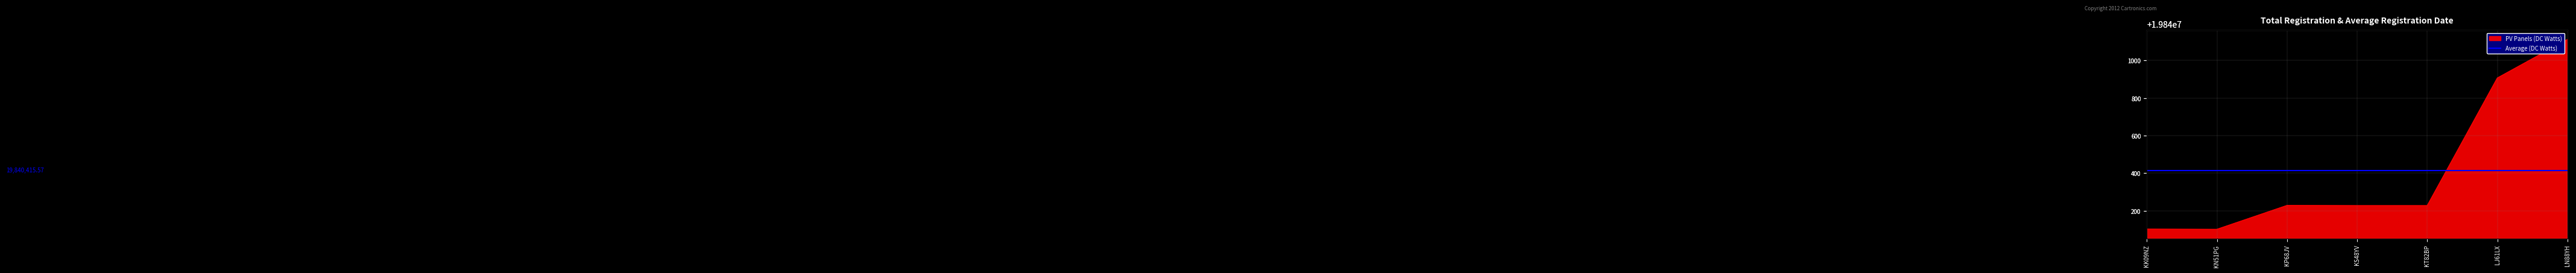

List the labels in order of value, smallest first.

KN51PG, KK09NZ, KS48YV, KT82BP, KP68JV, LJ61LX, LN88YH